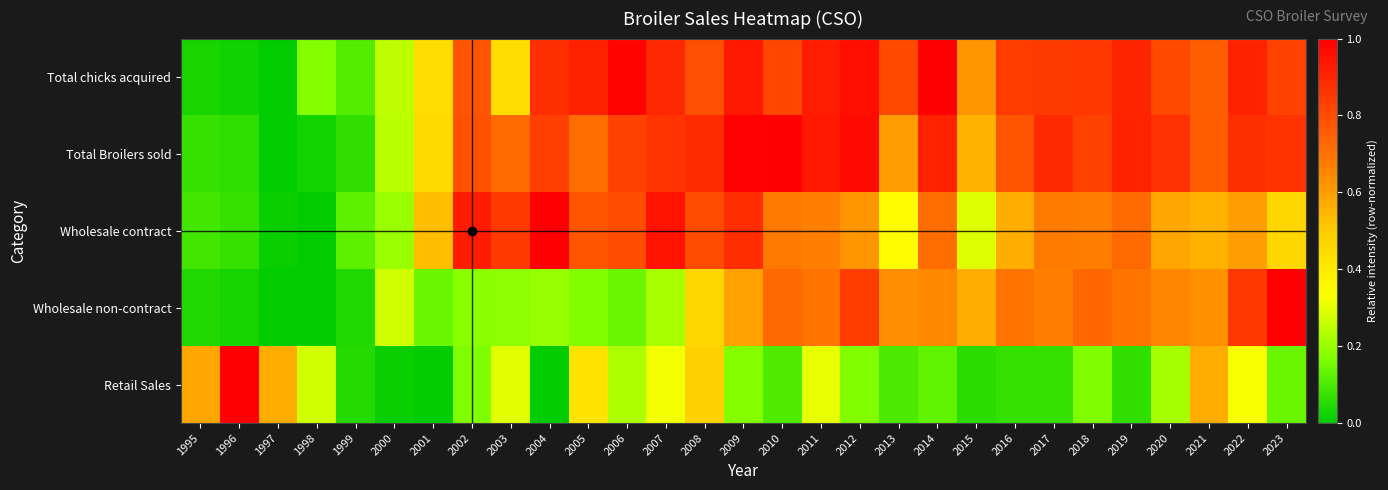

Reading left to right, list all the values displayed in this chart.

Total chicks acquired: 1995=0.0	1996=0.0	1997=0.0	1998=0.2	1999=0.1	2000=0.2	2001=0.4	2002=0.8	2003=0.4	2004=0.9	2005=0.9	2006=1.0	2007=0.9	2008=0.8	2009=0.9	2010=0.8	2011=0.9	2012=1.0	2013=0.8	2014=1.0	2015=0.6	2016=0.8	2017=0.8	2018=0.9	2019=0.9	2020=0.8	2021=0.8	2022=0.9	2023=0.8
Total Broilers sold: 1995=0.1	1996=0.1	1997=0.0	1998=0.0	1999=0.1	2000=0.2	2001=0.5	2002=0.8	2003=0.7	2004=0.8	2005=0.7	2006=0.8	2007=0.9	2008=0.9	2009=1.0	2010=1.0	2011=0.9	2012=1.0	2013=0.6	2014=0.9	2015=0.6	2016=0.8	2017=0.9	2018=0.8	2019=0.9	2020=0.9	2021=0.8	2022=0.9	2023=0.9
Wholesale contract: 1995=0.1	1996=0.1	1997=0.0	1998=0.0	1999=0.1	2000=0.2	2001=0.5	2002=0.9	2003=0.8	2004=1.0	2005=0.8	2006=0.8	2007=1.0	2008=0.8	2009=0.9	2010=0.7	2011=0.7	2012=0.6	2013=0.3	2014=0.7	2015=0.3	2016=0.6	2017=0.7	2018=0.7	2019=0.7	2020=0.6	2021=0.6	2022=0.6	2023=0.5
Wholesale non-contract: 1995=0.0	1996=0.0	1997=0.0	1998=0.0	1999=0.0	2000=0.3	2001=0.1	2002=0.2	2003=0.2	2004=0.2	2005=0.2	2006=0.1	2007=0.2	2008=0.5	2009=0.6	2010=0.7	2011=0.7	2012=0.8	2013=0.6	2014=0.6	2015=0.6	2016=0.7	2017=0.7	2018=0.7	2019=0.7	2020=0.7	2021=0.6	2022=0.9	2023=1.0
Retail Sales: 1995=0.6	1996=1.0	1997=0.6	1998=0.3	1999=0.1	2000=0.0	2001=0.0	2002=0.2	2003=0.3	2004=0.0	2005=0.4	2006=0.2	2007=0.3	2008=0.5	2009=0.2	2010=0.1	2011=0.3	2012=0.2	2013=0.1	2014=0.1	2015=0.1	2016=0.1	2017=0.1	2018=0.2	2019=0.1	2020=0.2	2021=0.6	2022=0.3	2023=0.1